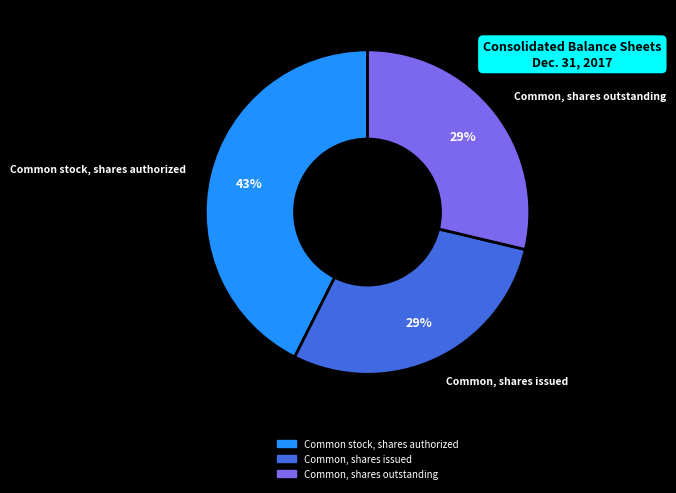

To the nearest percent, what is the difference between the largest and smallest slice percentages?

14%